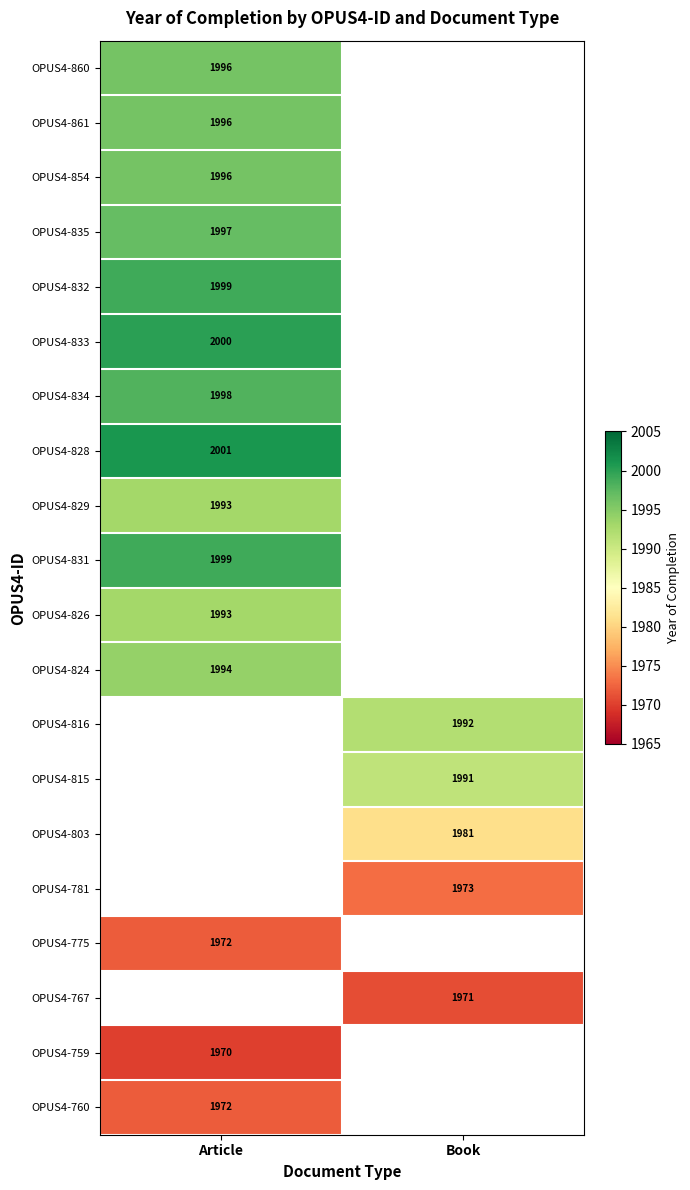

Is the value of OPUS4-816 at Book greater than the value of OPUS4-861 at Article?

No